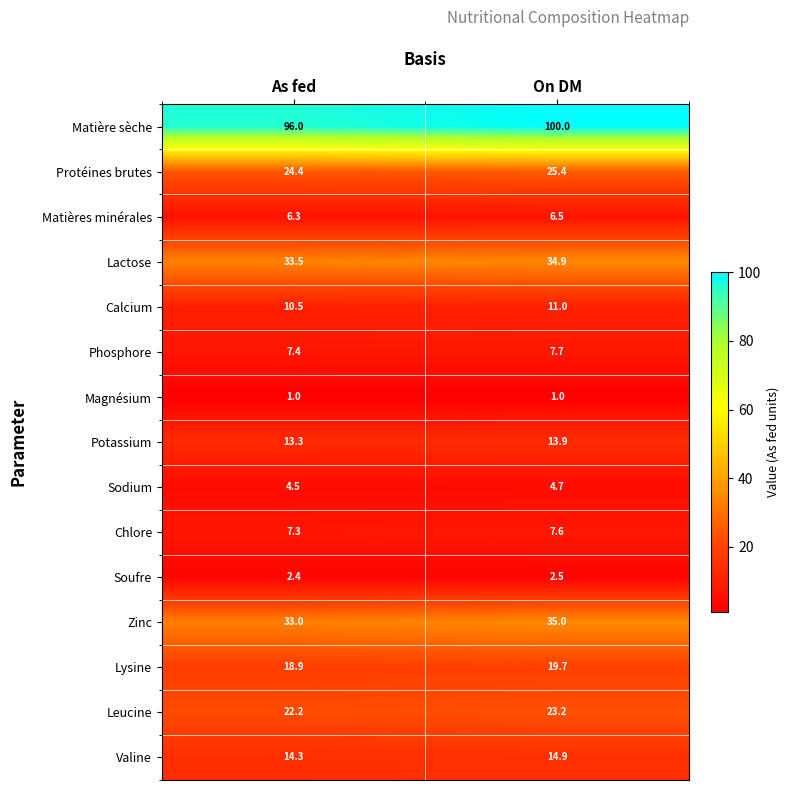

What is the smallest value displayed?

1.0